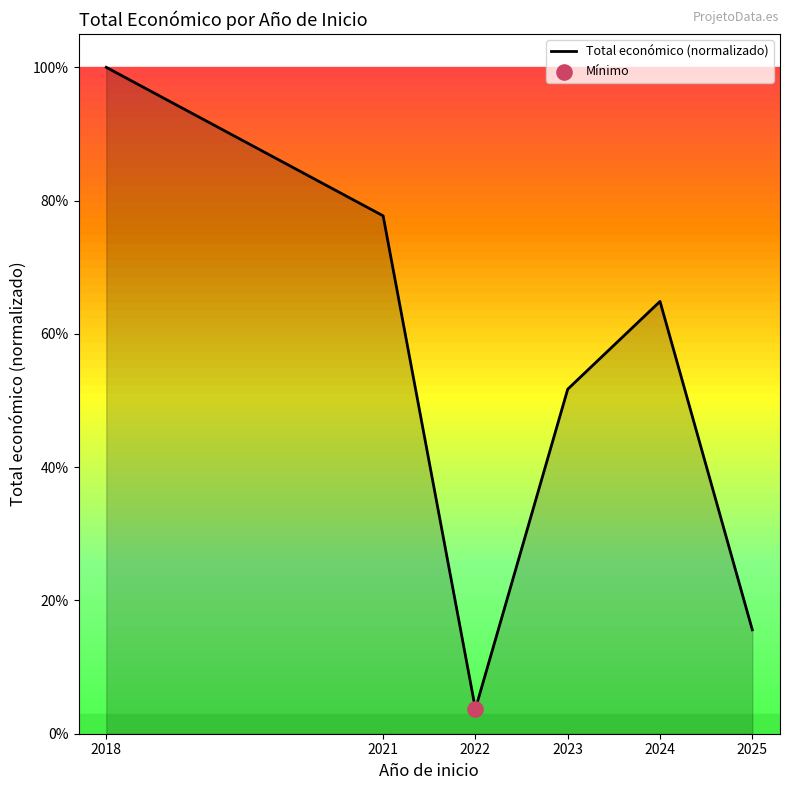

Which has a higher value, 2024 or 2023?

2024